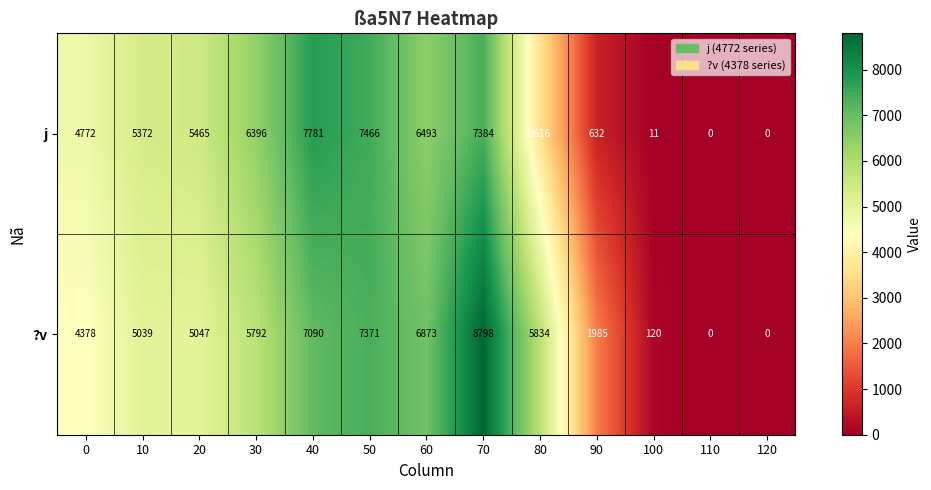

True or false: ?v has a value of 5039 at 10.

True